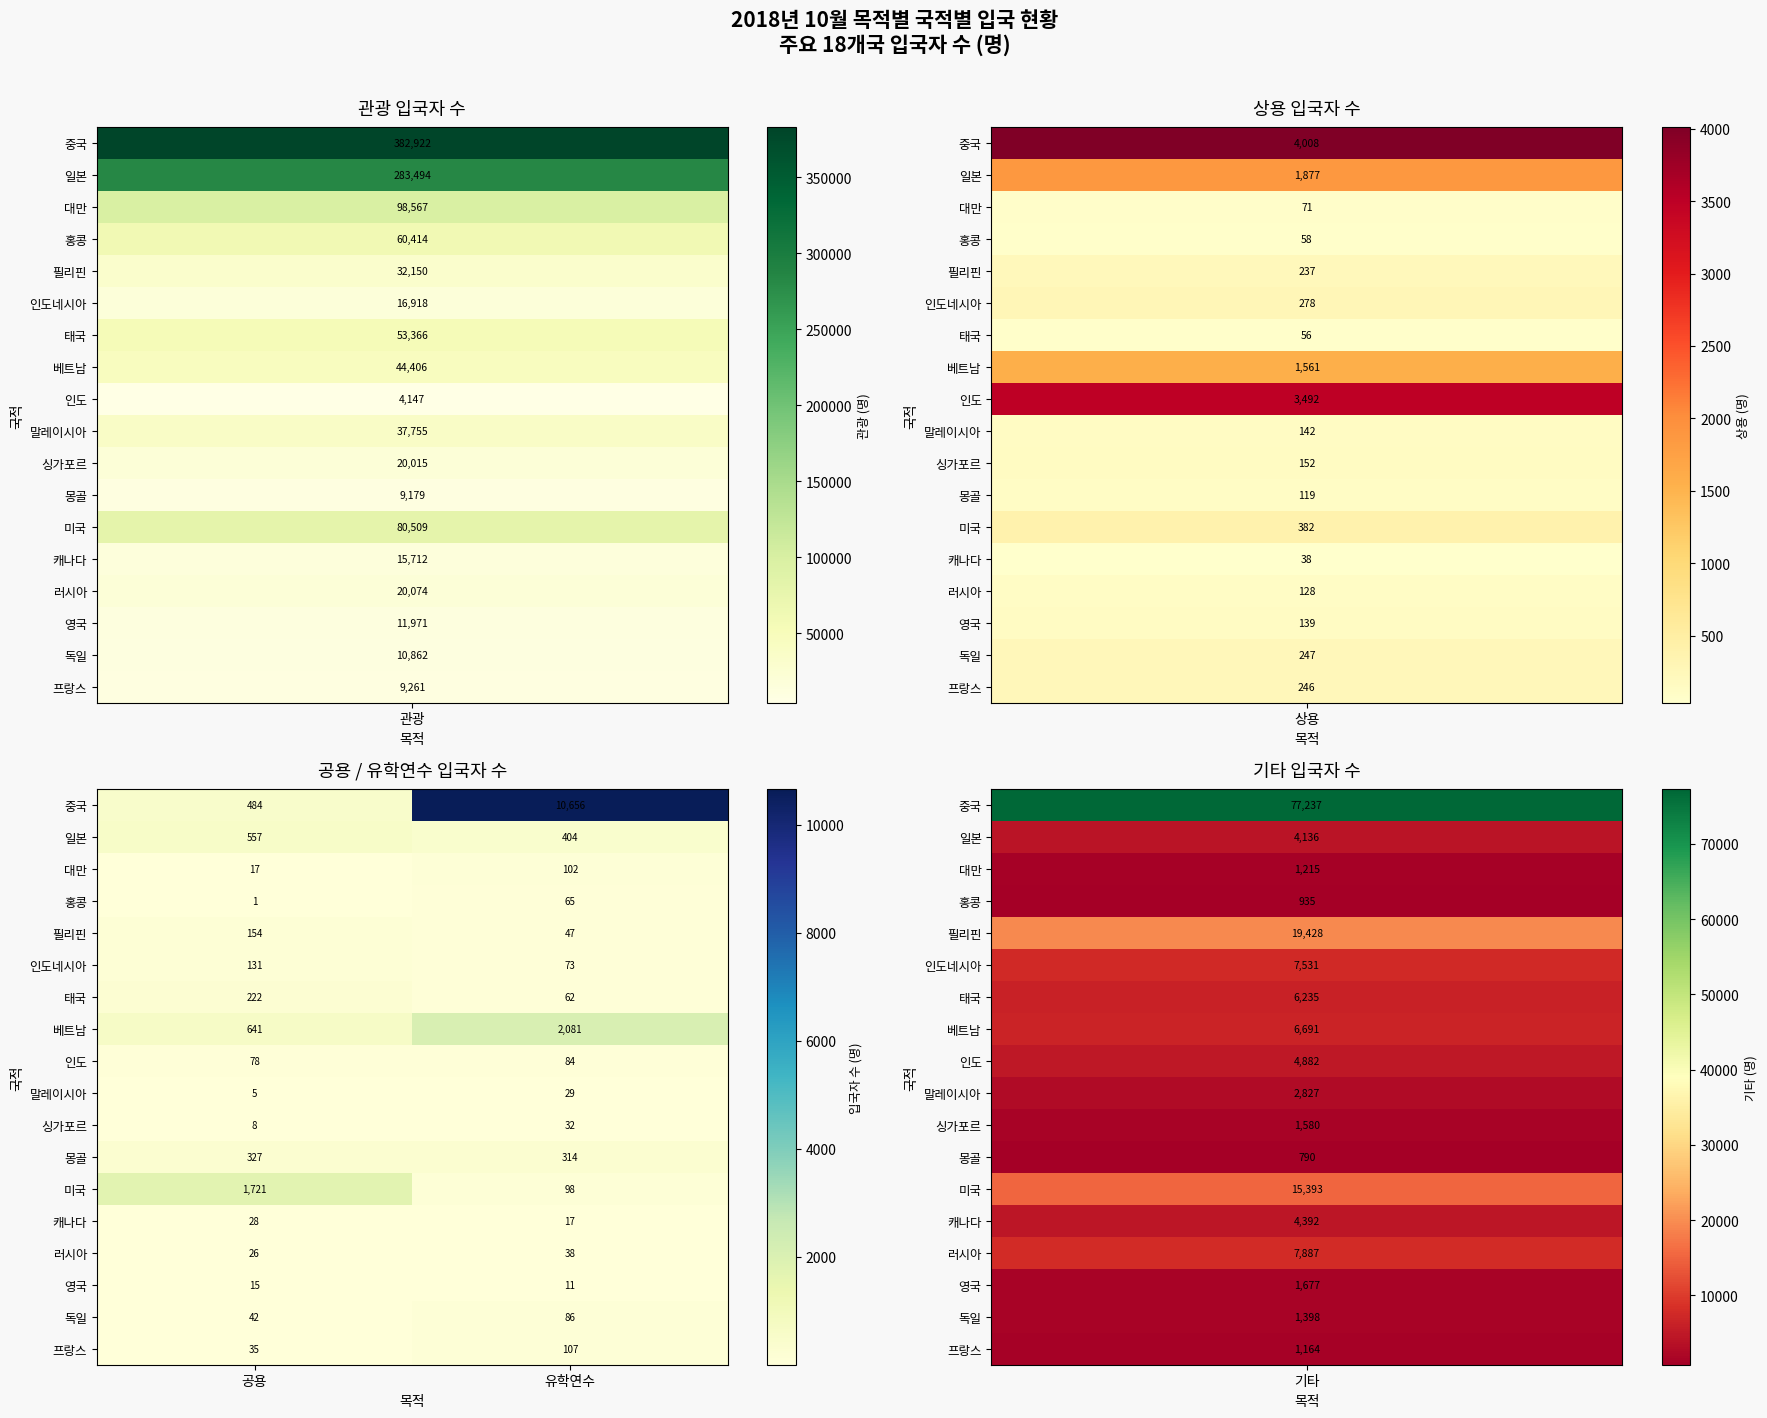

How many series are shown in this chart?

18